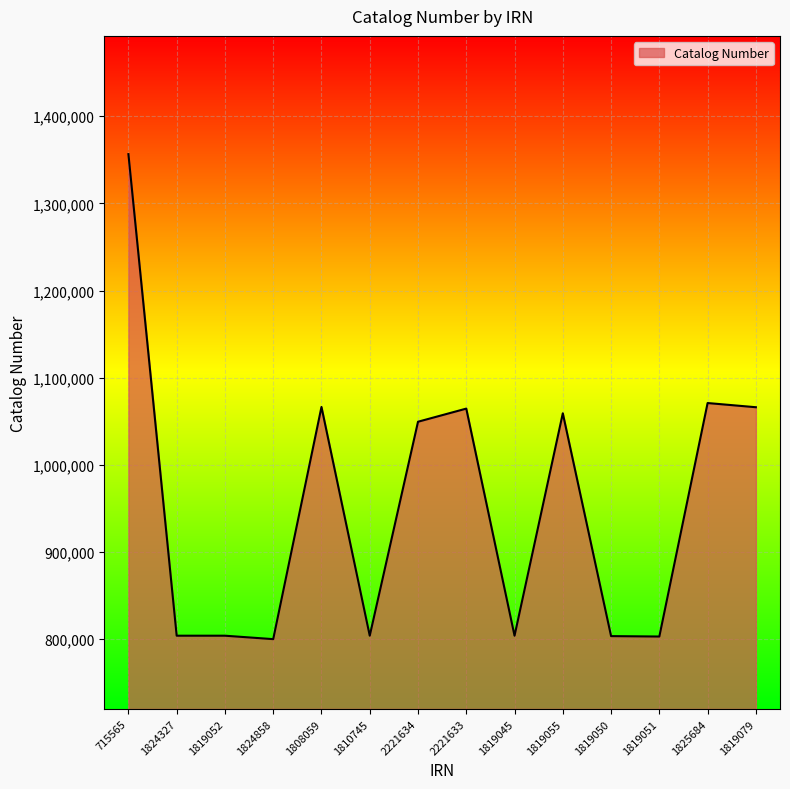

What is the minimum value shown in the chart?

800121